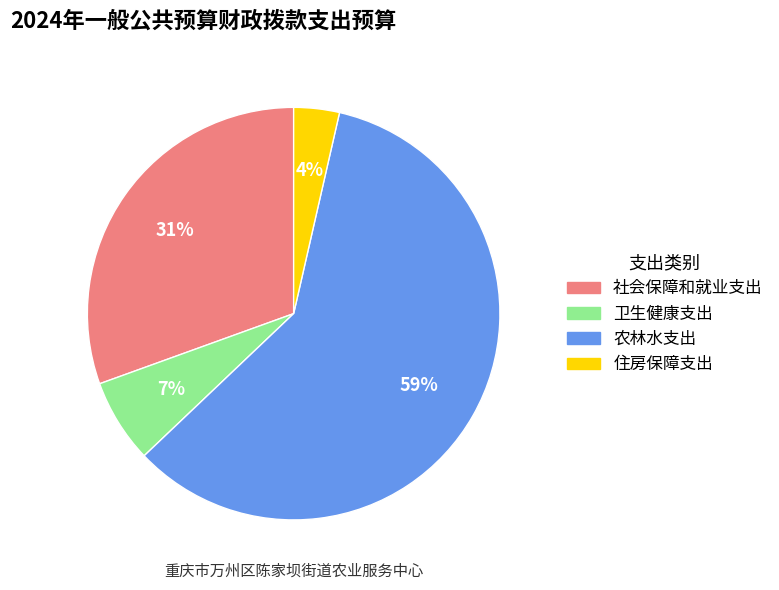

To the nearest percent, what is the average slice percentage?

25%